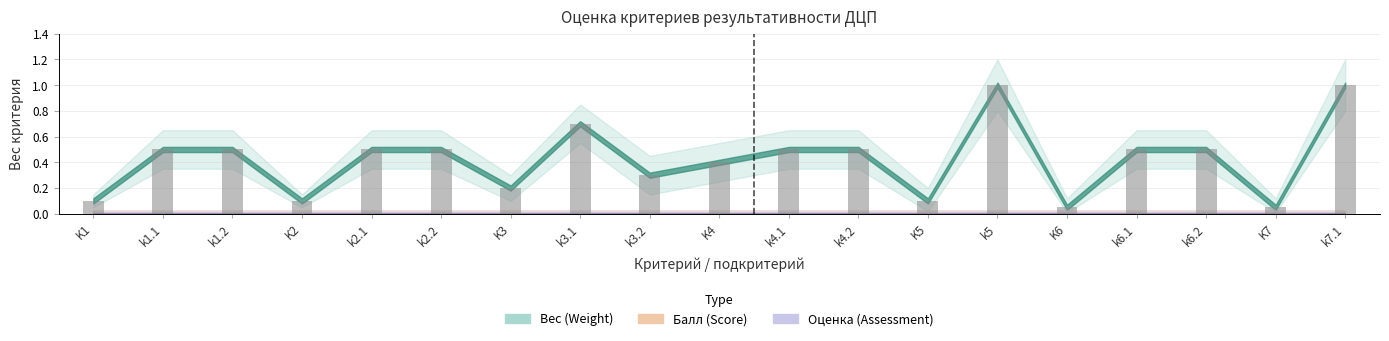

What are all the series names shown in the legend?

Вес (Weight), Балл (Score), Оценка (Assessment)